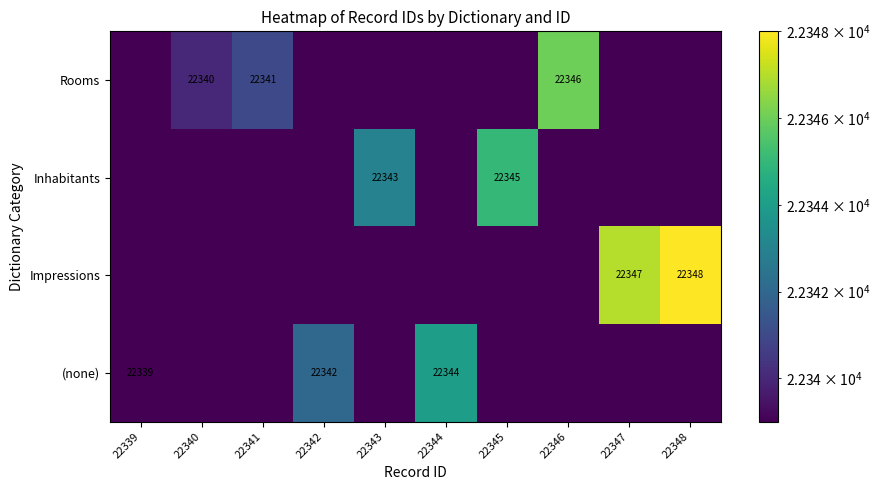

The Impressions series shows 22348.0 at 22348. True or false?

True